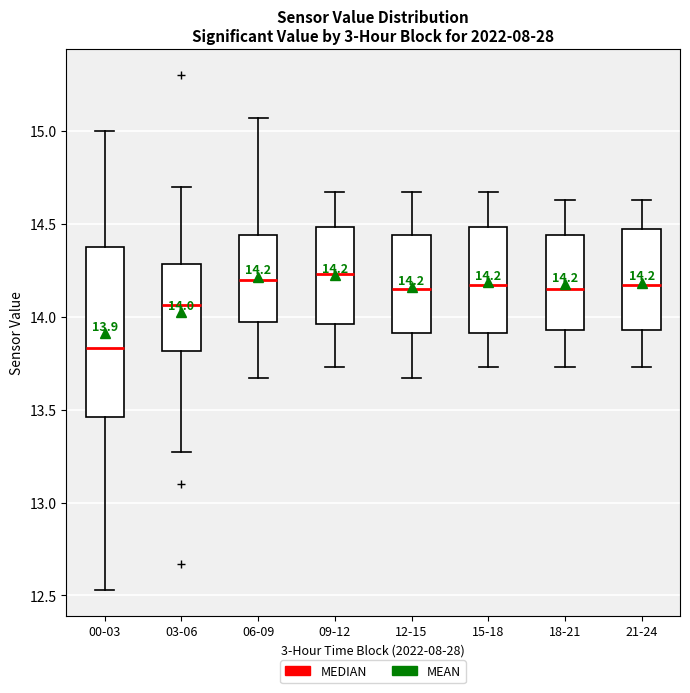

Comparing the boxes themselves (not the whiskers), which one is the tallest?

00-03